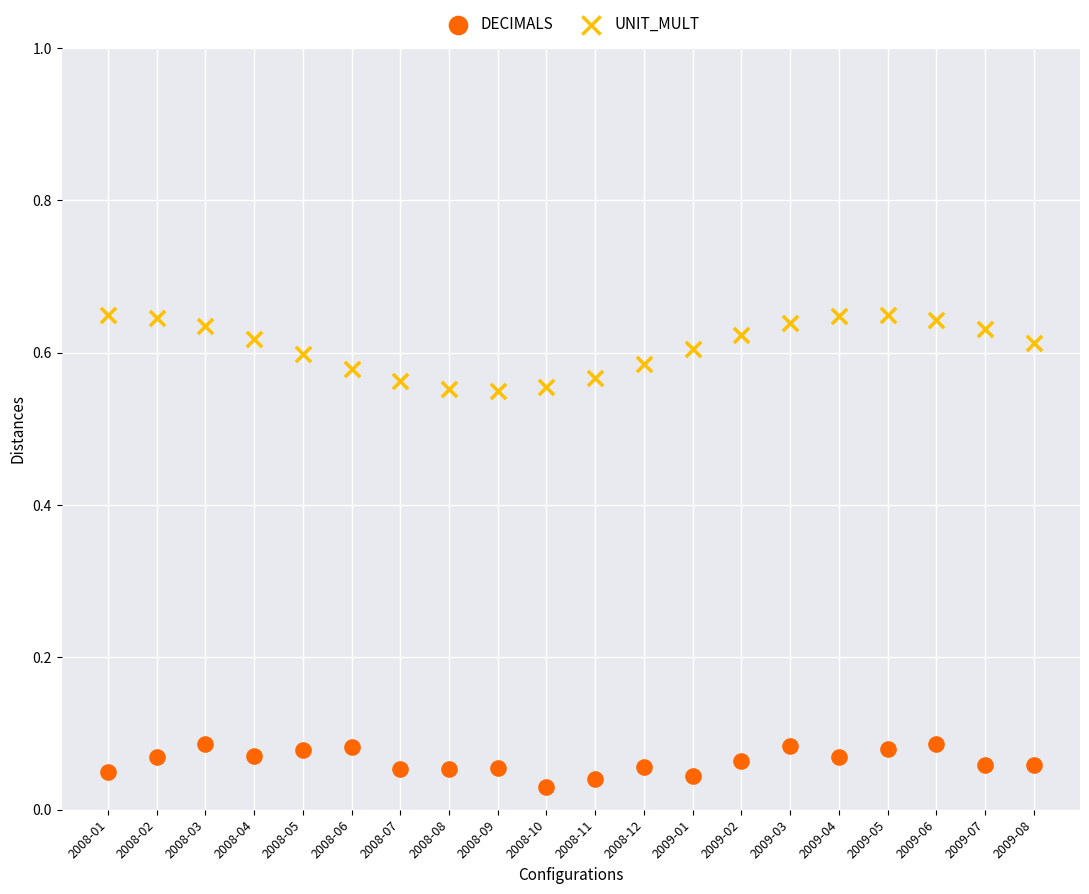

Which series reaches the maximum Y coordinate?

UNIT_MULT